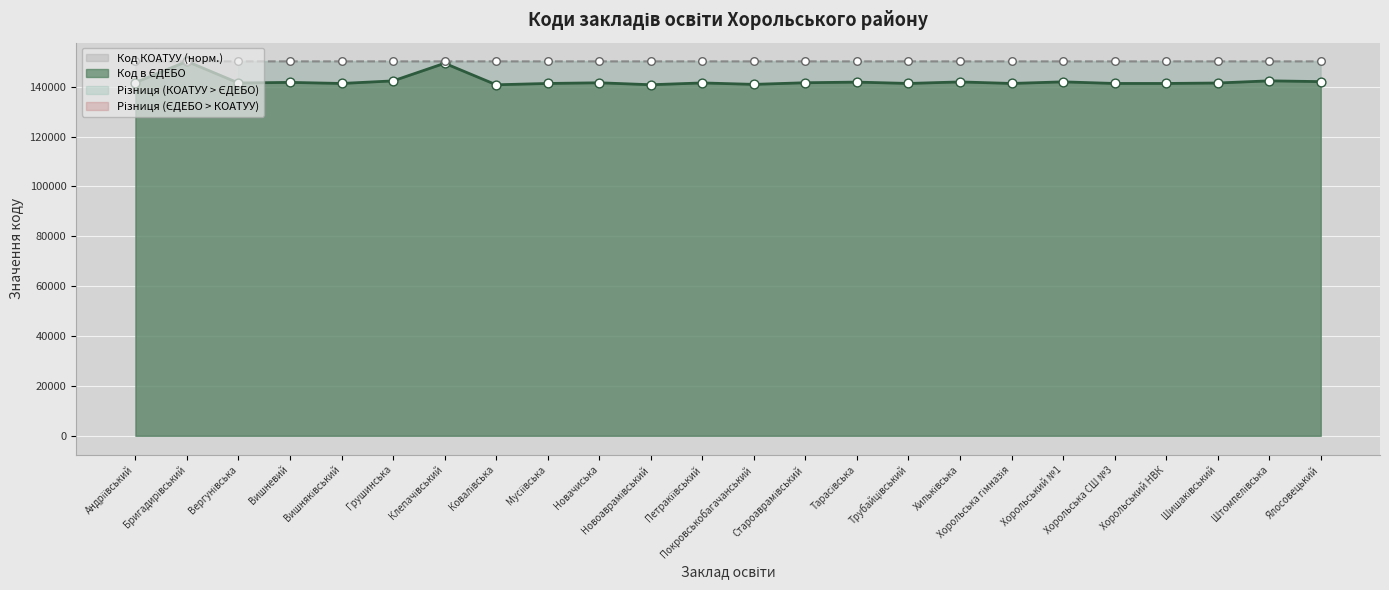

Is the value of Код в ЄДЕБО at Петракіївський greater than the value of Код КОАТУУ at Хорольська гімназія?

No